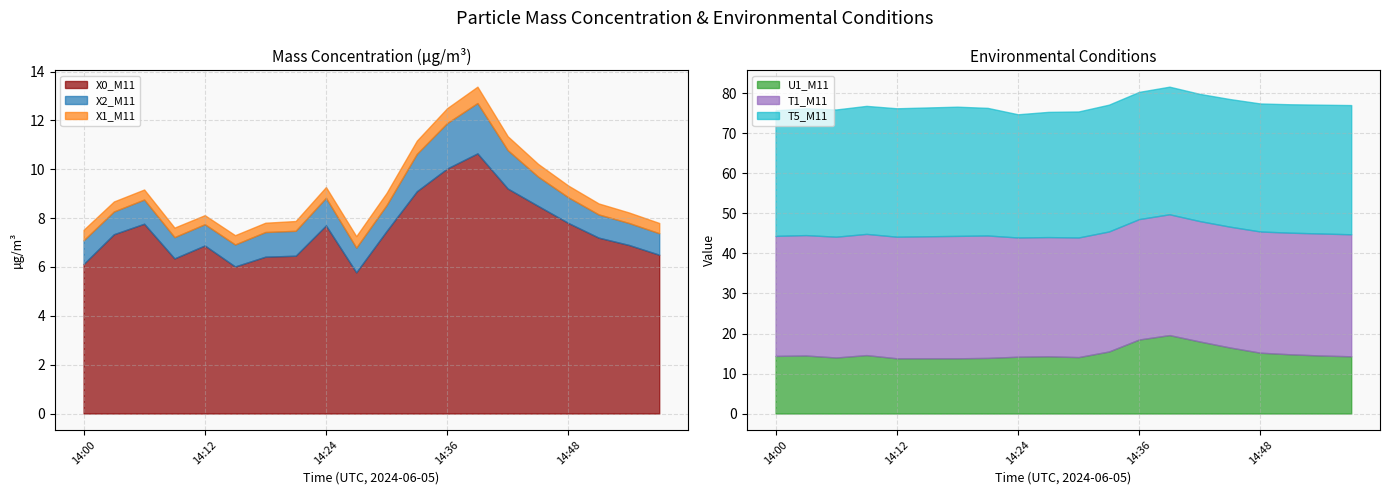

What is the value of the X1_M11 point at the 3rd from the left?

0.4